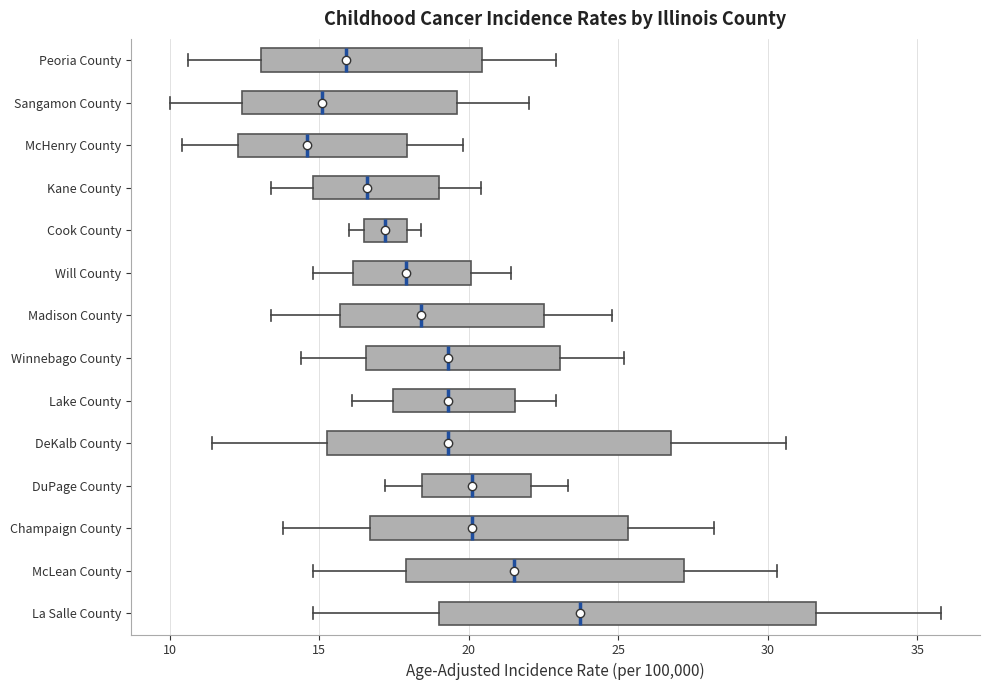

Comparing the boxes themselves (not the whiskers), which one is the widest?

La Salle County